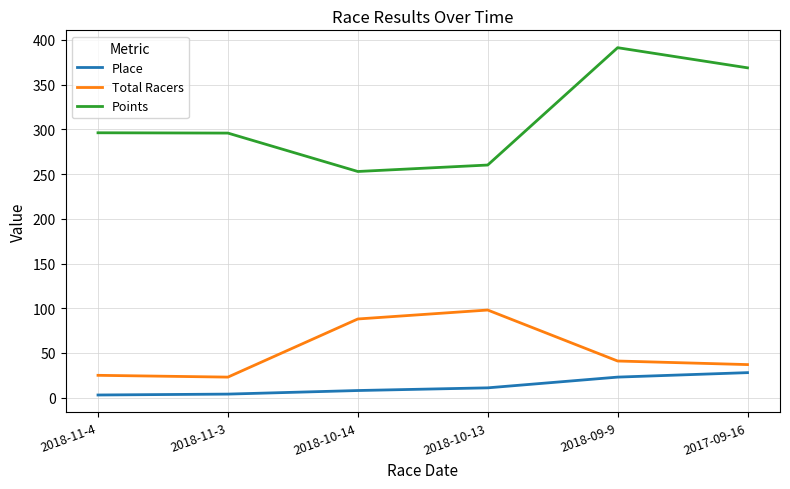

Does the chart have visible grid lines?

Yes